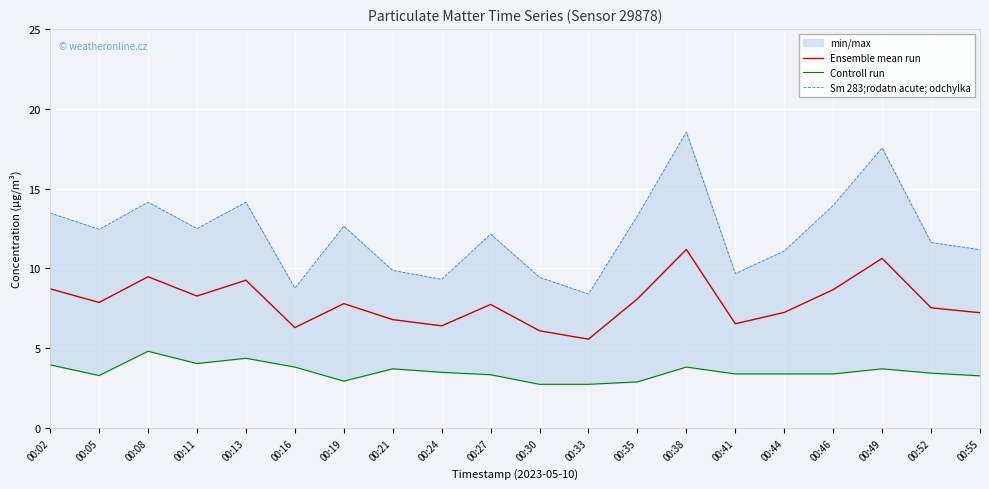

The Ensemble mean run series shows 10.8 at 00:27. True or false?

False